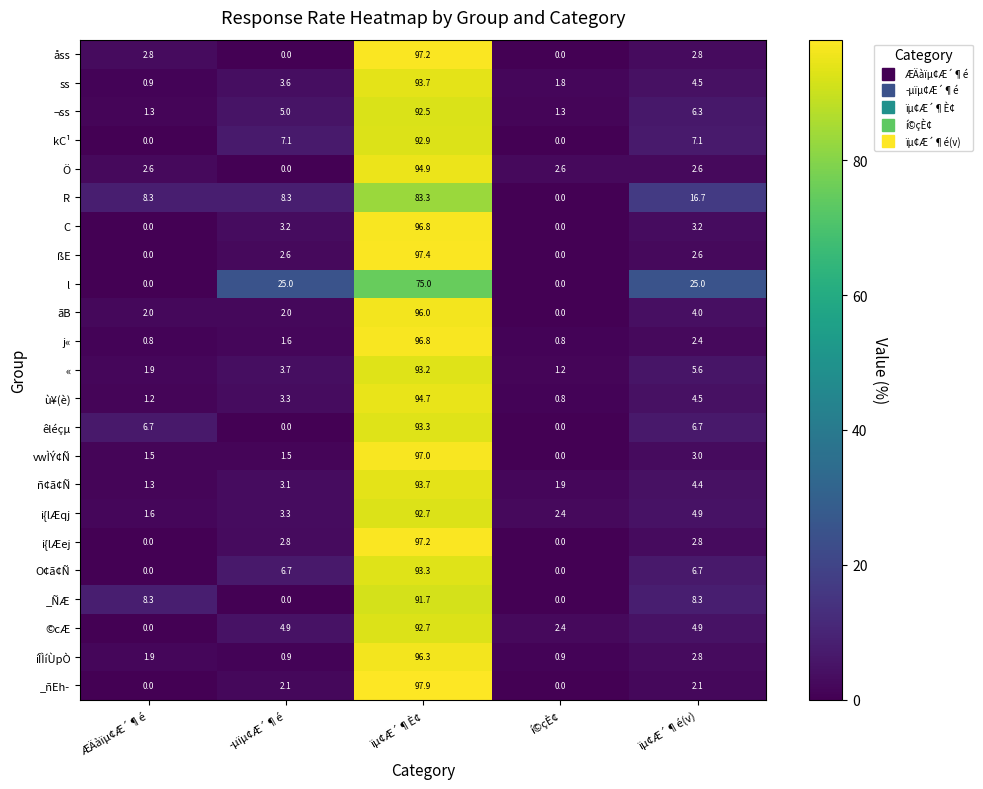

What is the difference between the maximum and minimum values in the ù¥(è) series?

93.9